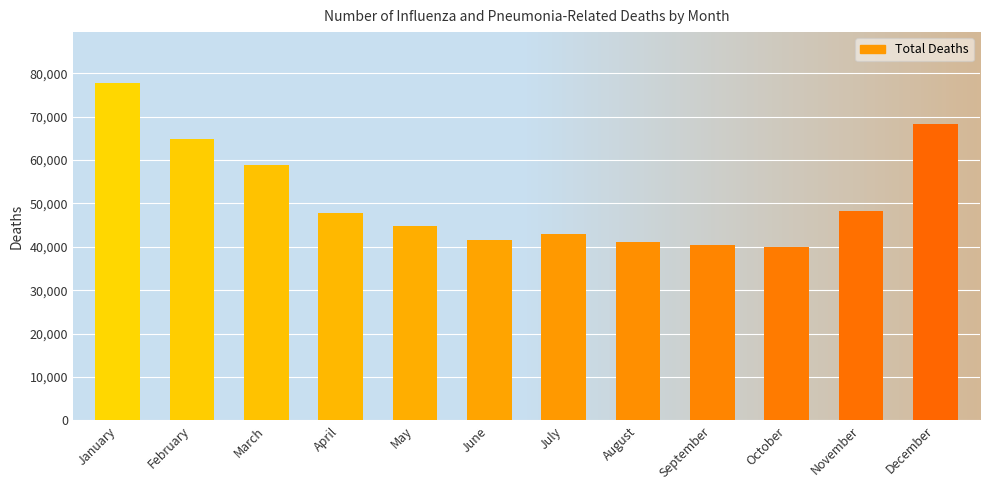

What is the change in value from May to September?

-4355